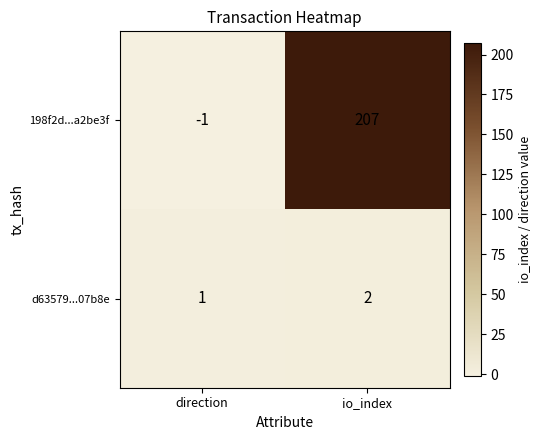

List the series in order of their peak value, lowest first.

d63579...07b8e, 198f2d...a2be3f